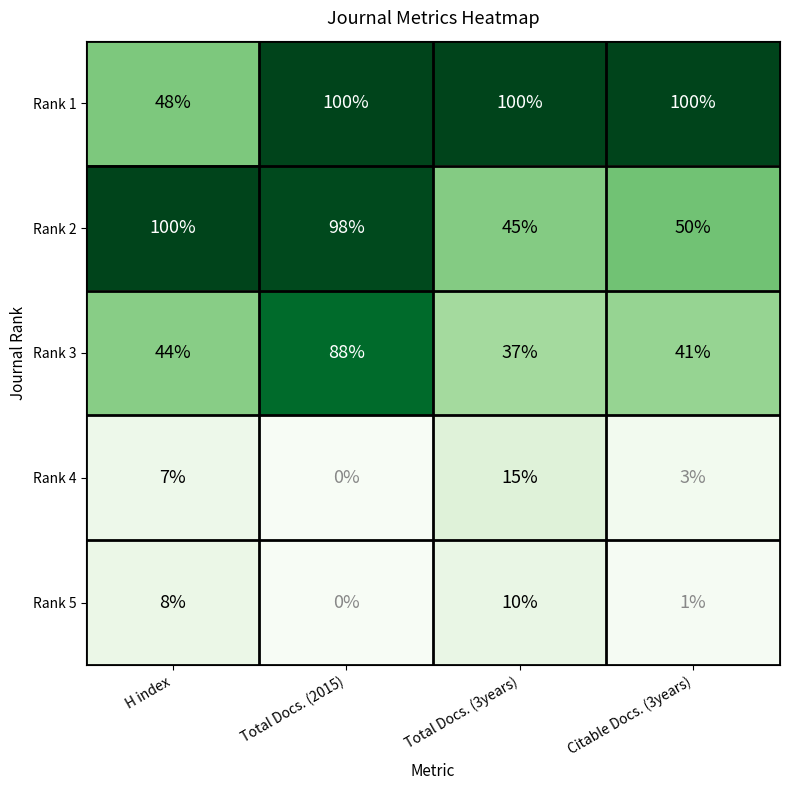

At how many categories does at least one series exceed 0?

4